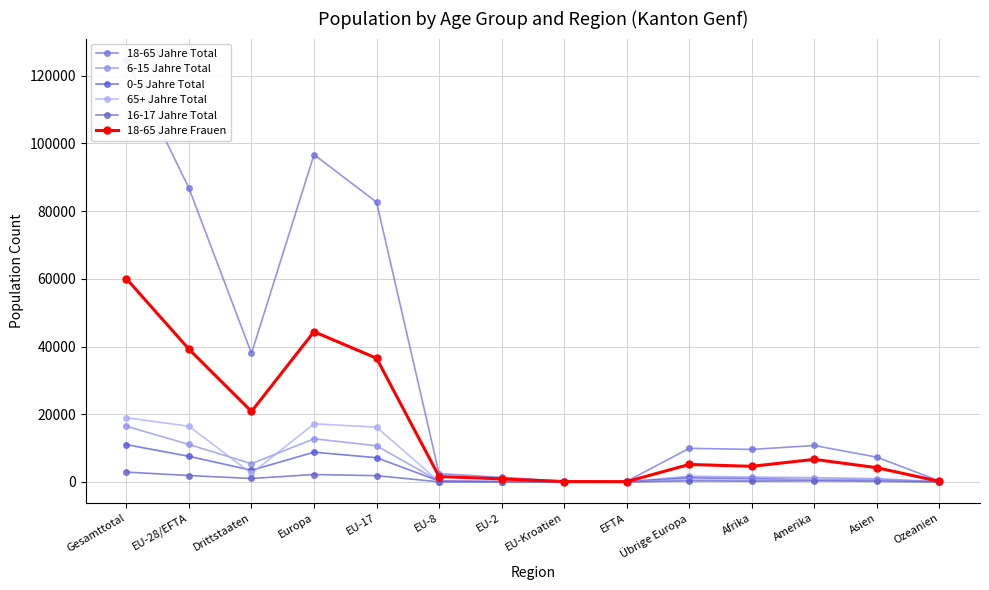

What is the difference between the 65+ Jahre Total values at Europa and Übrige Europa?

16453